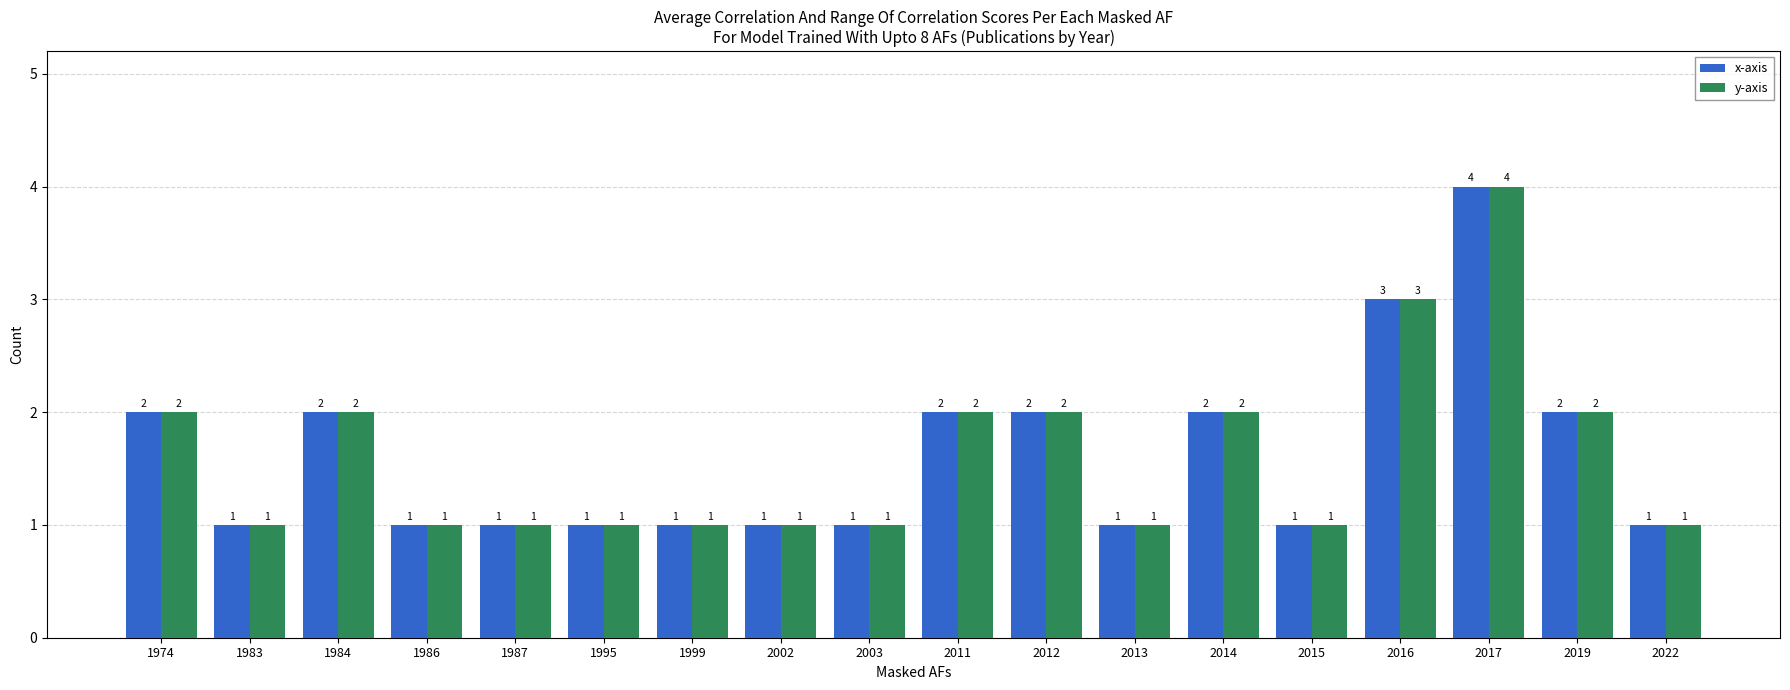

What is the greatest value displayed?

4